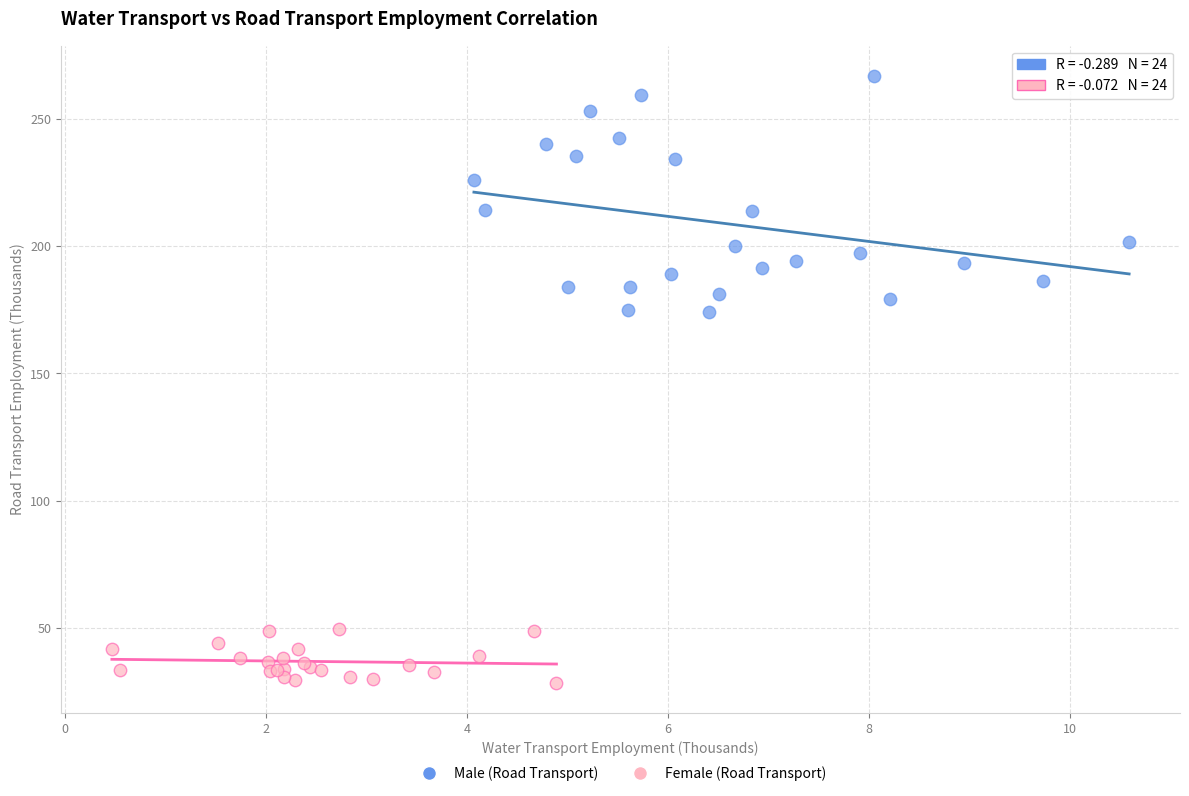

Which series has the widest spread of Y values?

Male (Road Transport)